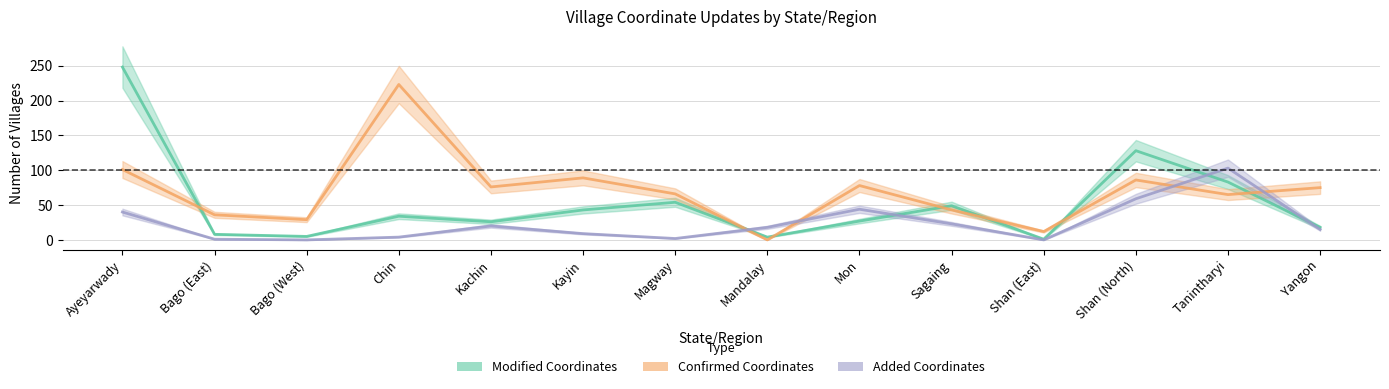

Reading left to right, list all the values displayed in this chart.

Modified Coordinates: Ayeyarwady=248	Bago (East)=8	Bago (West)=5	Chin=34	Kachin=26	Kayin=43	Magway=54	Mandalay=4	Mon=27	Sagaing=49	Shan (East)=1	Shan (North)=128	Tanintharyi=83	Yangon=18
Confirmed Coordinates: Ayeyarwady=101	Bago (East)=36	Bago (West)=29	Chin=223	Kachin=76	Kayin=89	Magway=66	Mandalay=0	Mon=78	Sagaing=43	Shan (East)=12	Shan (North)=86	Tanintharyi=65	Yangon=75
Added Coordinates: Ayeyarwady=40	Bago (East)=1	Bago (West)=0	Chin=4	Kachin=20	Kayin=9	Magway=2	Mandalay=18	Mon=44	Sagaing=23	Shan (East)=0	Shan (North)=59	Tanintharyi=103	Yangon=15